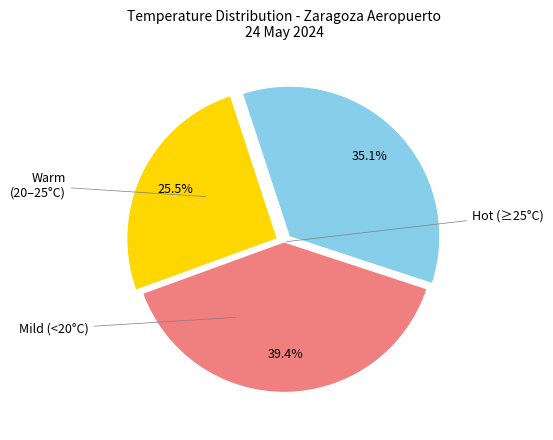

Is there a majority slice in this chart?

No